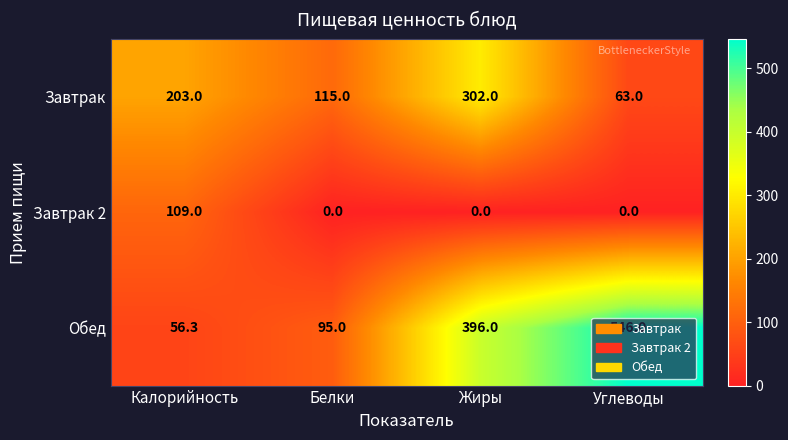

Is the value of Обед at Калорийность greater than the value of Завтрак 2 at Жиры?

Yes